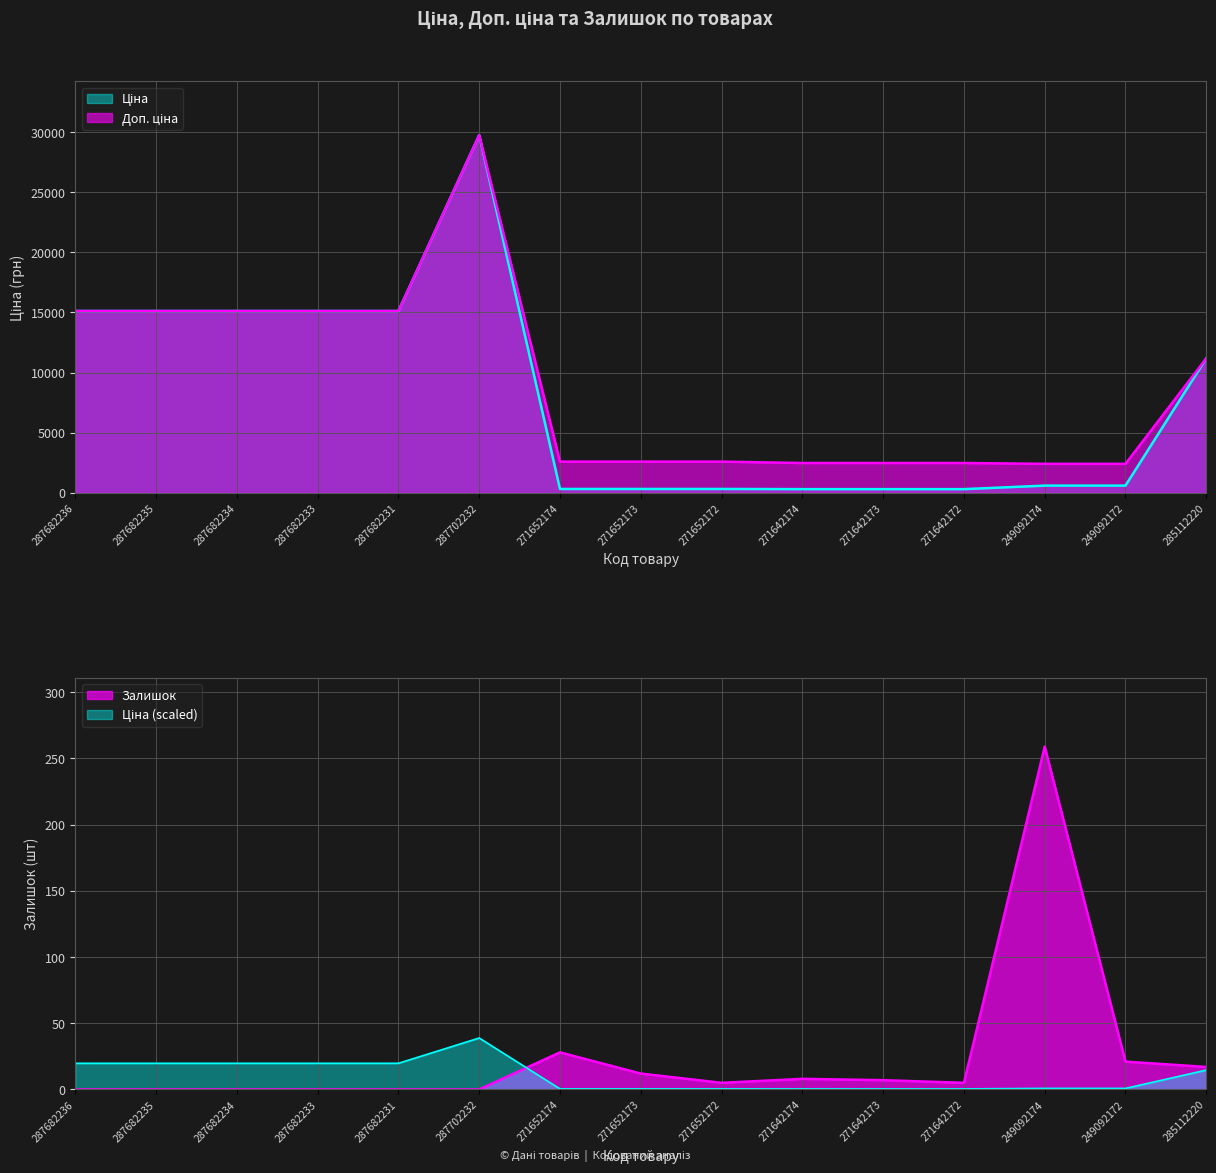

What is the label of the 10th point from the right?

287702232